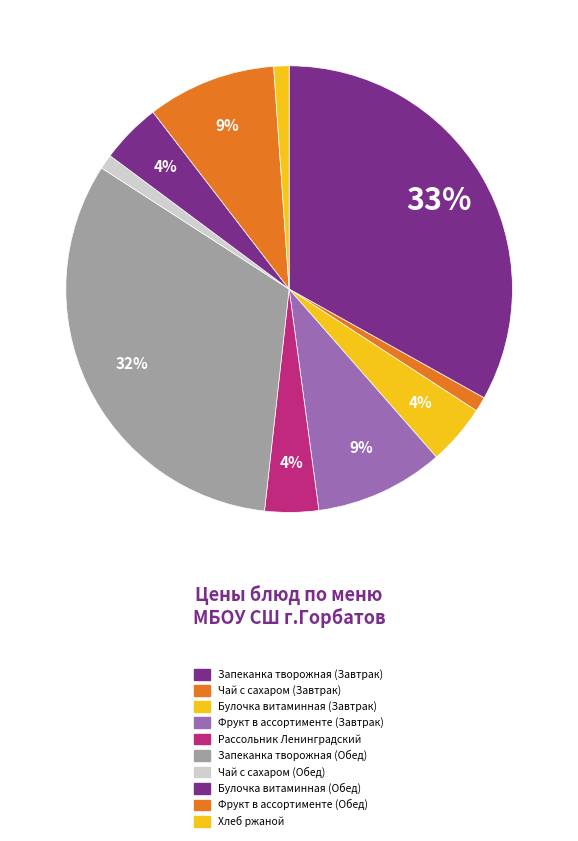

True or false: Запеканка творожная (Завтрак) accounts for 41% of the total.

False